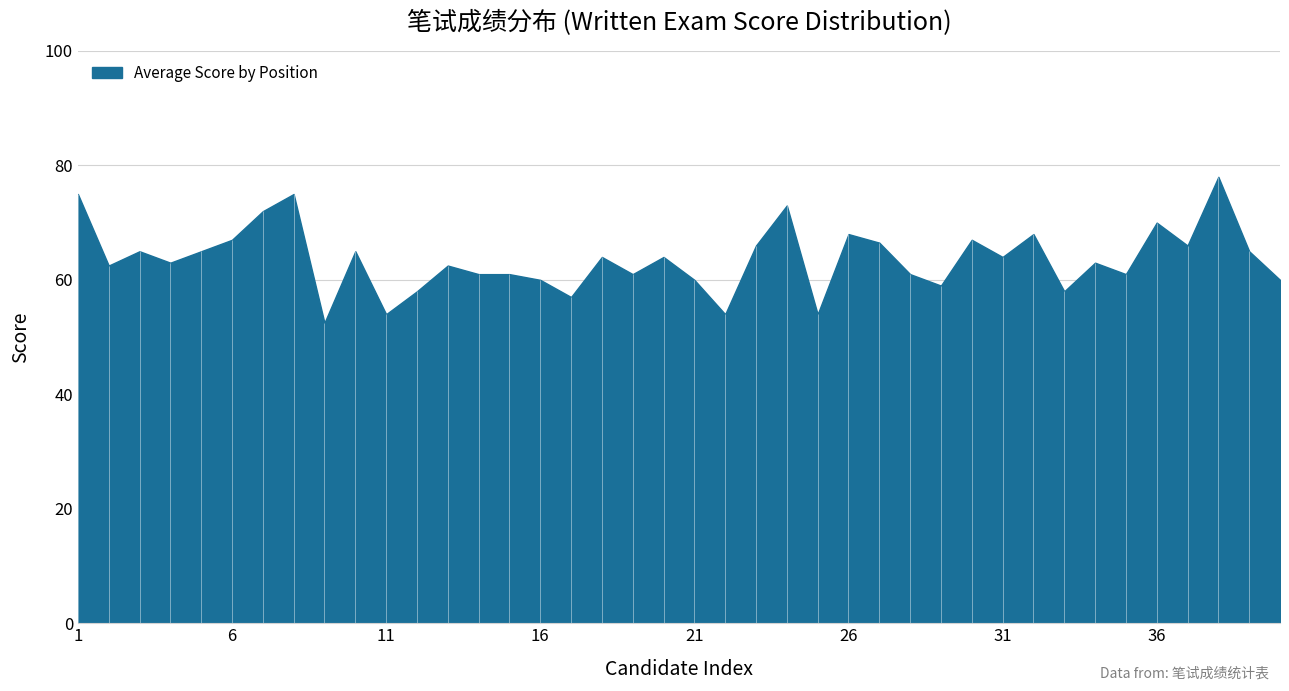

What is the value of the 31st point from the left?

64.0